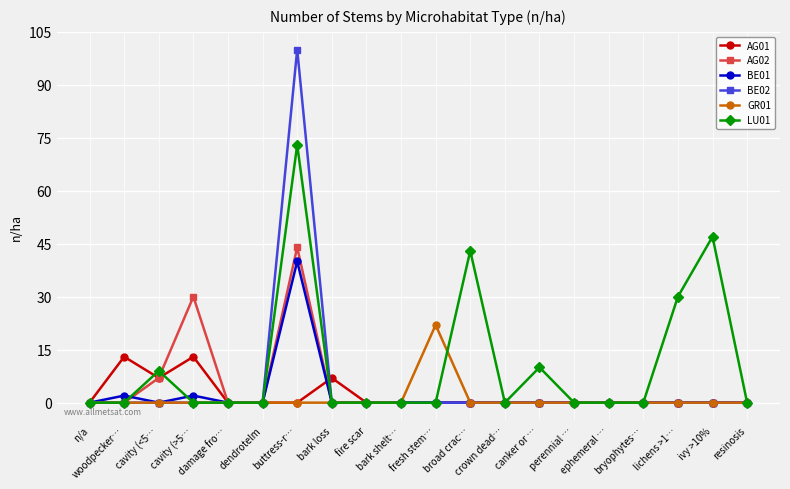

Which series has the largest total across all categories?

LU01